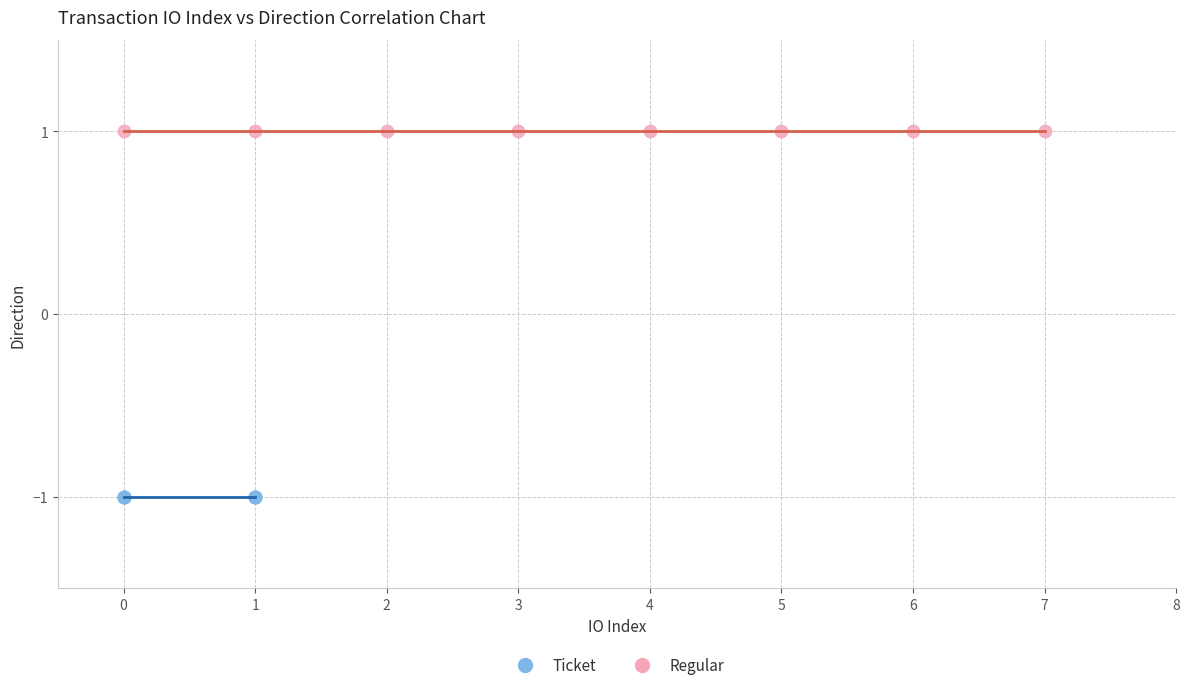

Which series reaches the maximum Y coordinate?

Regular